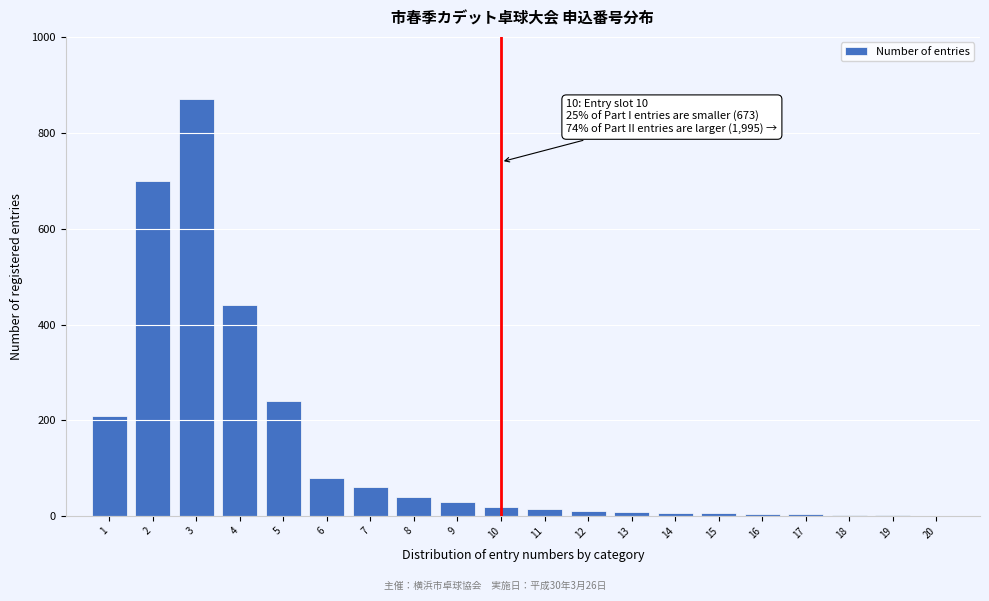

What is the maximum value shown in the chart?

870